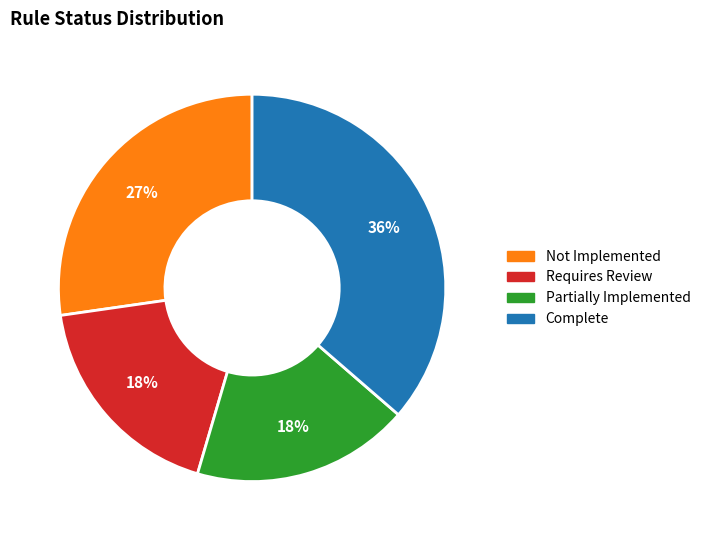

To the nearest percent, what is the difference between the largest and smallest slice percentages?

18%